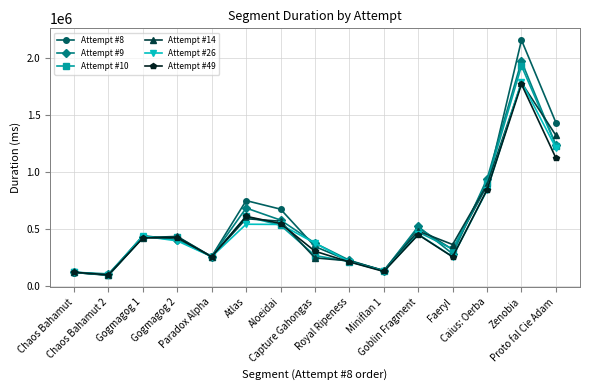

Which series has the largest range (max minus min)?

Attempt #8